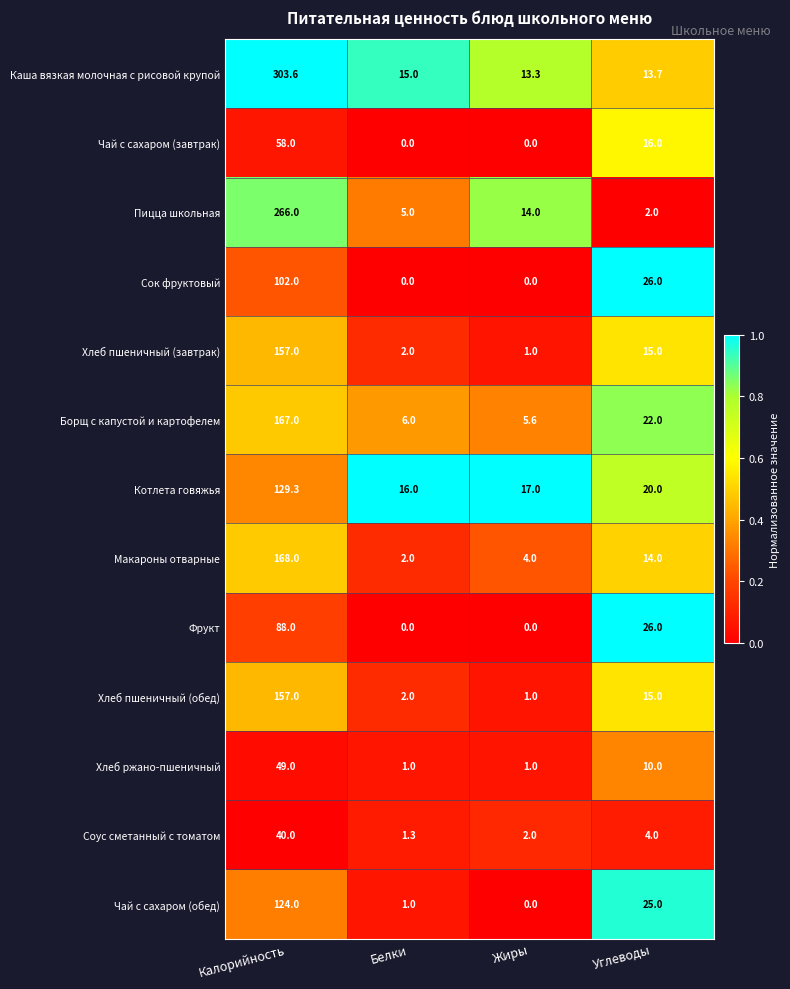

Is it true that Пицца школьная equals 7.8 at Белки?

False